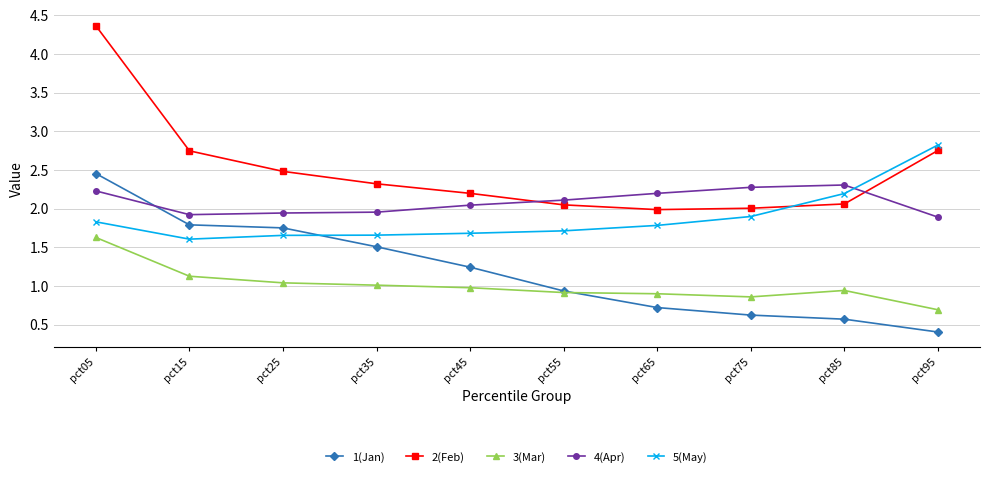

At which label does 2(Feb) first exceed 2?

pct05